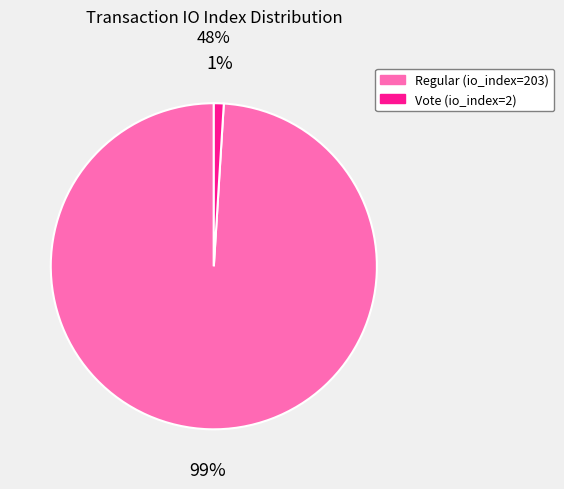

Is it true that Regular (io_index=203) is 99% of the pie?

True